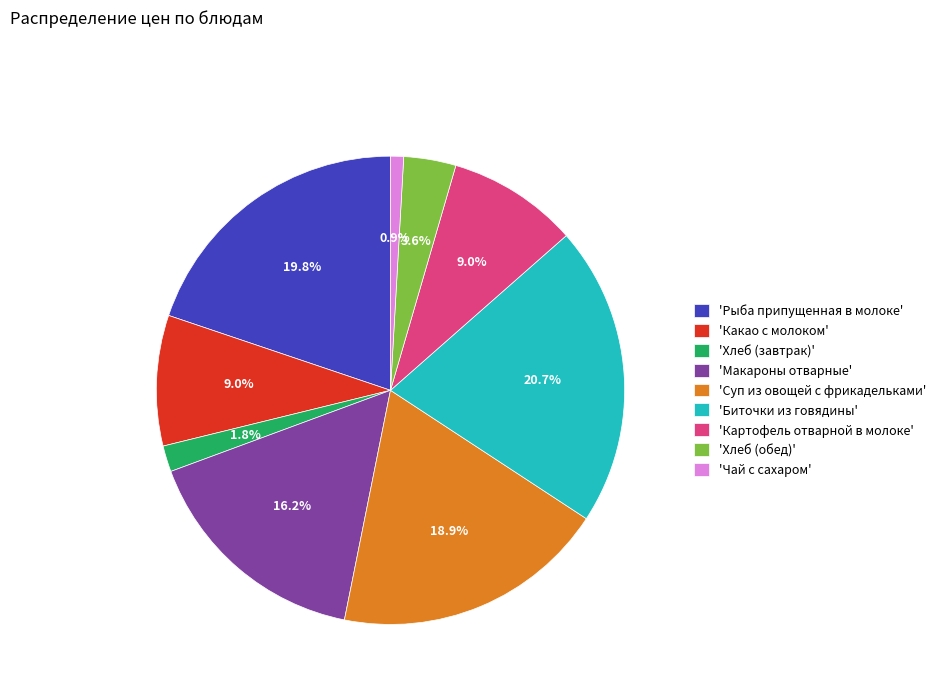

How many slices are in this pie chart?

9